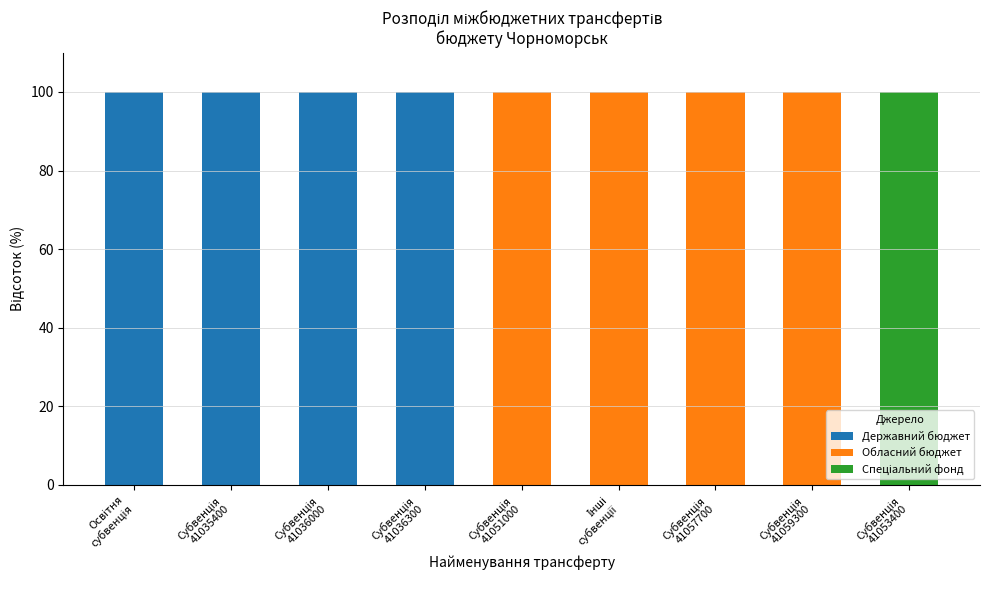

Count the number of data series in this chart.

3